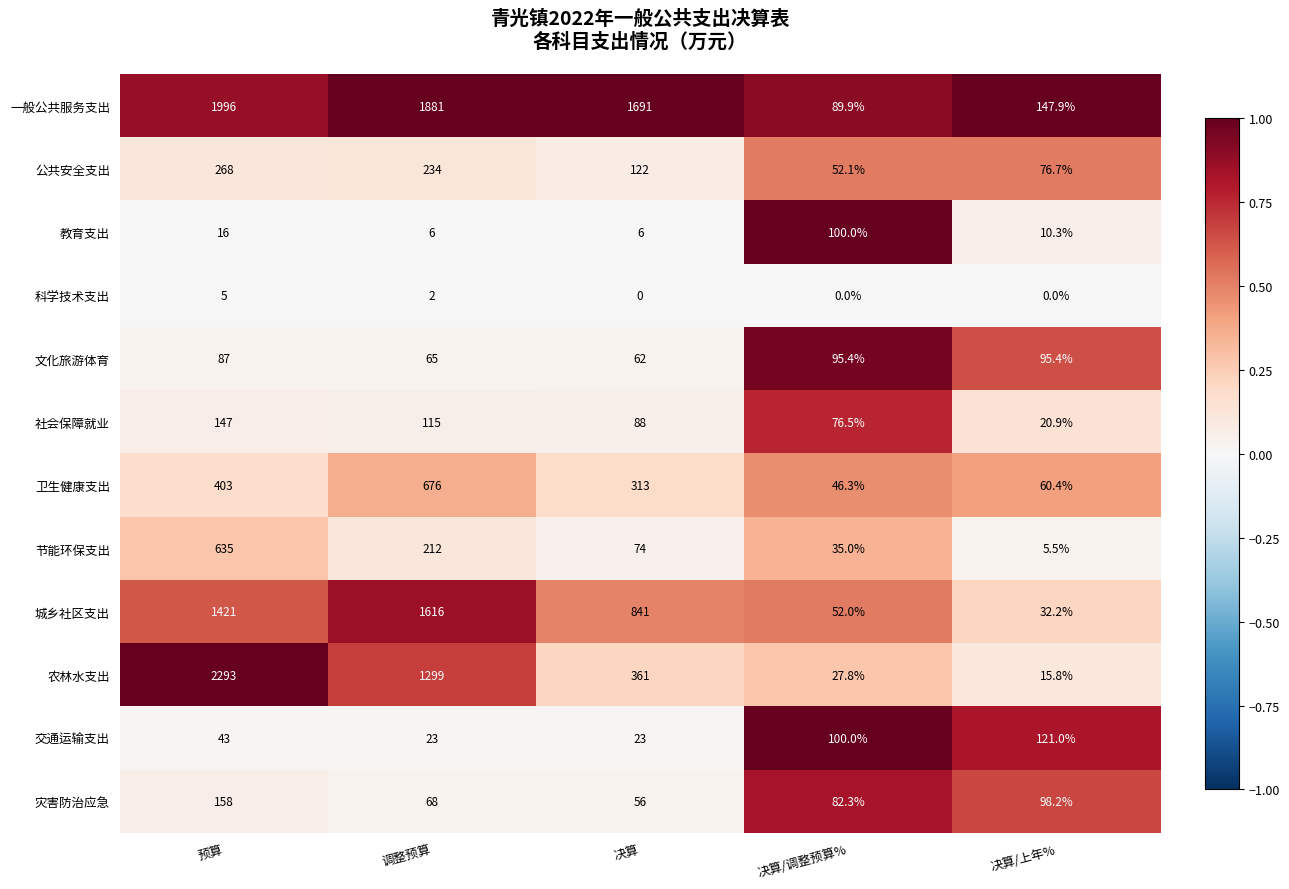

List the labels in order of 公共安全支出 value, largest first.

预算, 调整预算, 决算, 决算/上年%, 决算/调整预算%